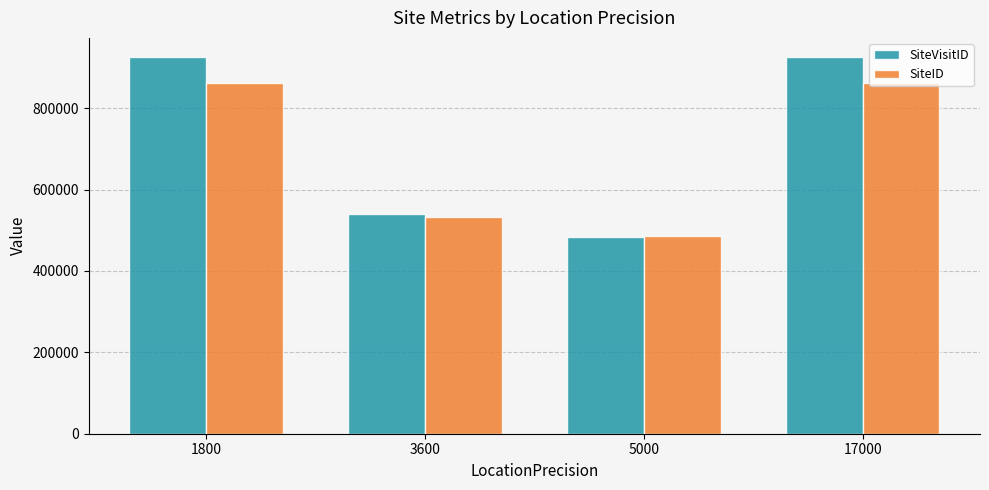

Between 3600 and 5000, which series saw the biggest shift?

SiteVisitID